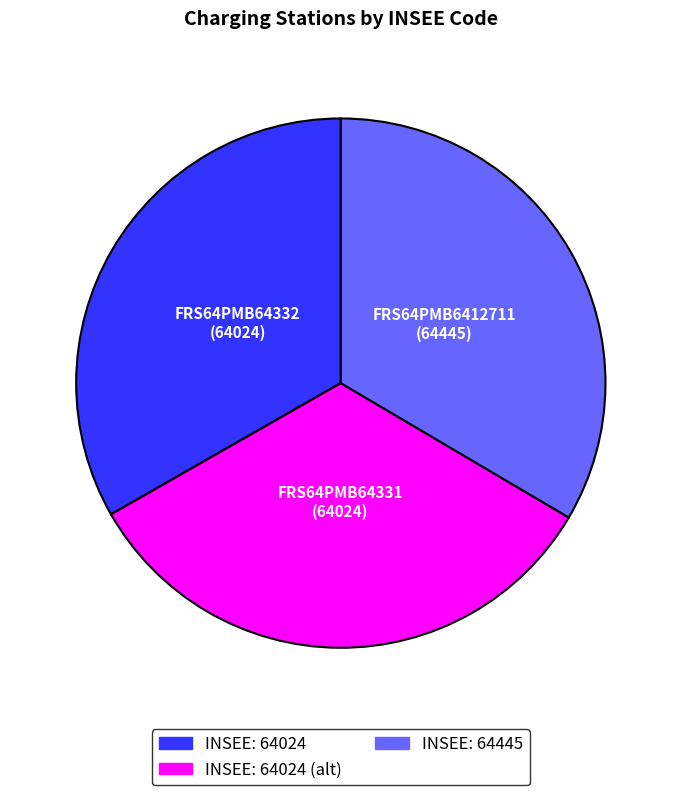

Is there any slice that represents more than half of the pie?

No